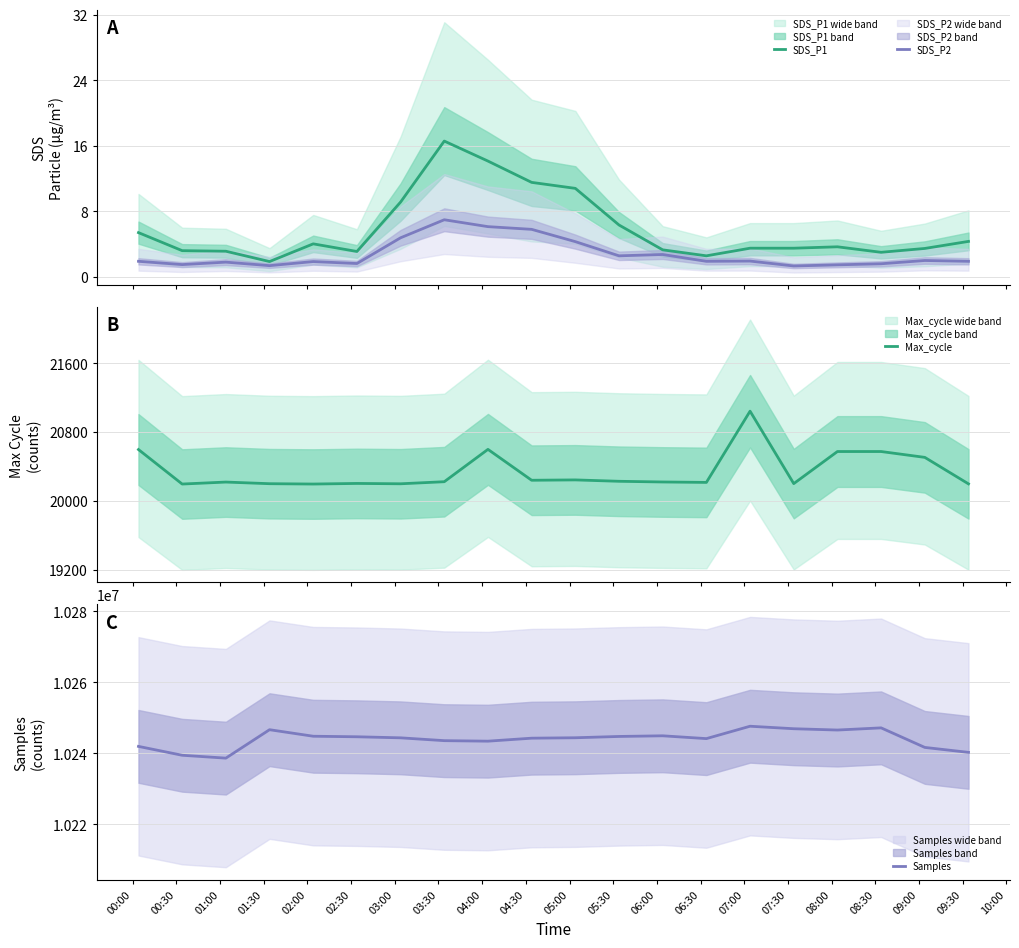

True or false: SDS_P2 and Samples cross at least once.

False